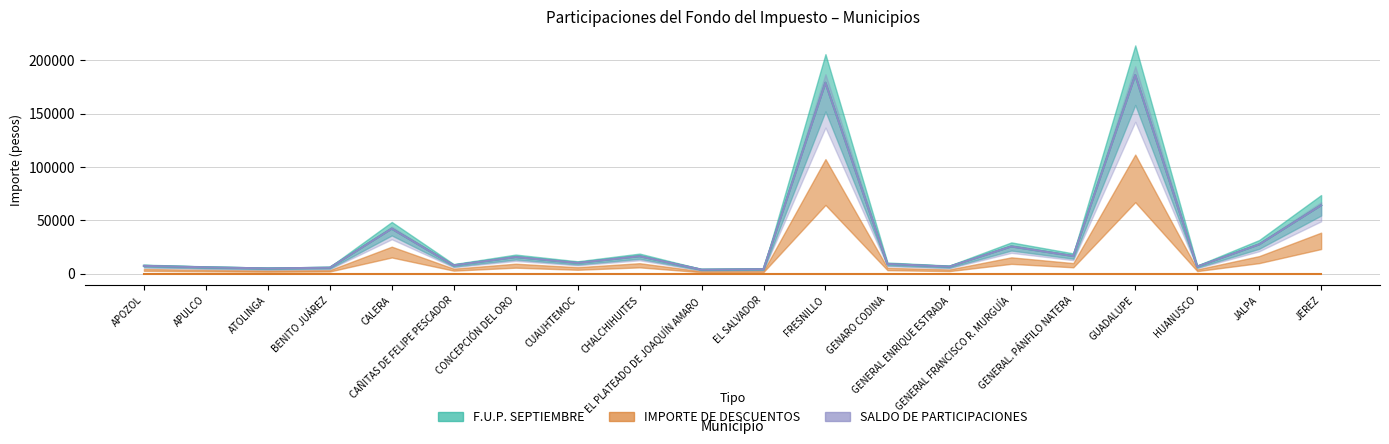

Does the chart have visible grid lines?

Yes